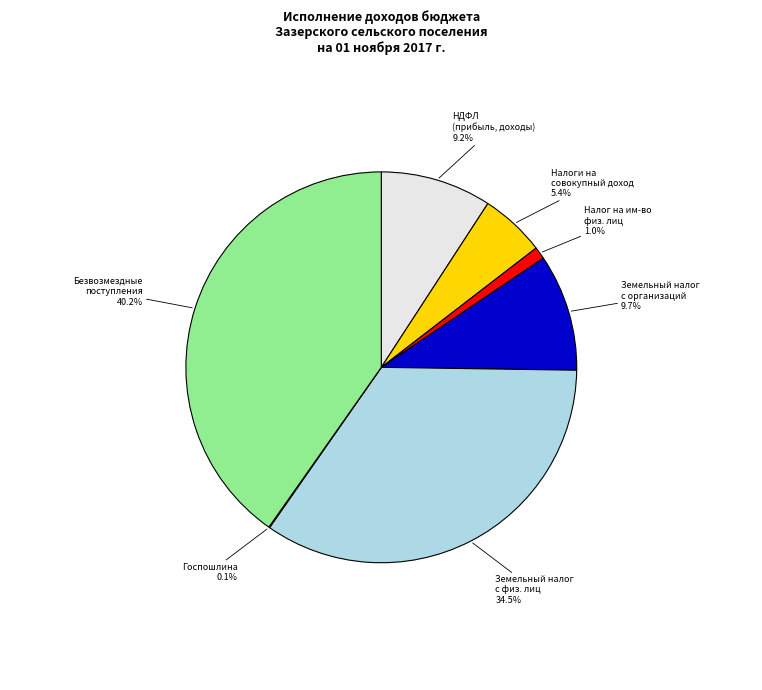

Is there a majority slice in this chart?

No